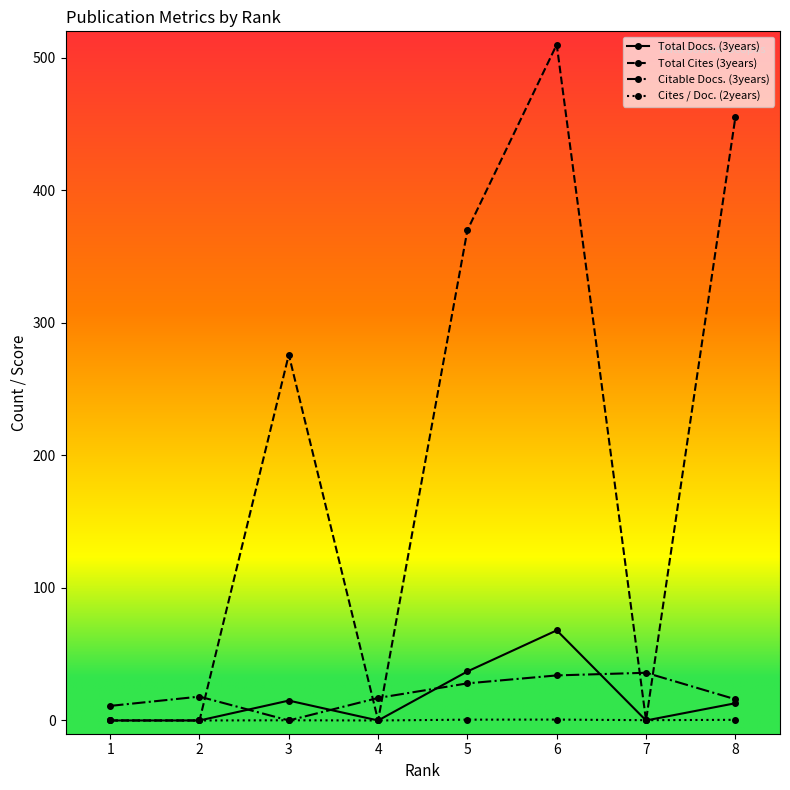

What are all the series names shown in the legend?

Total Docs. (3years), Total Cites (3years), Citable Docs. (3years), Cites / Doc. (2years)